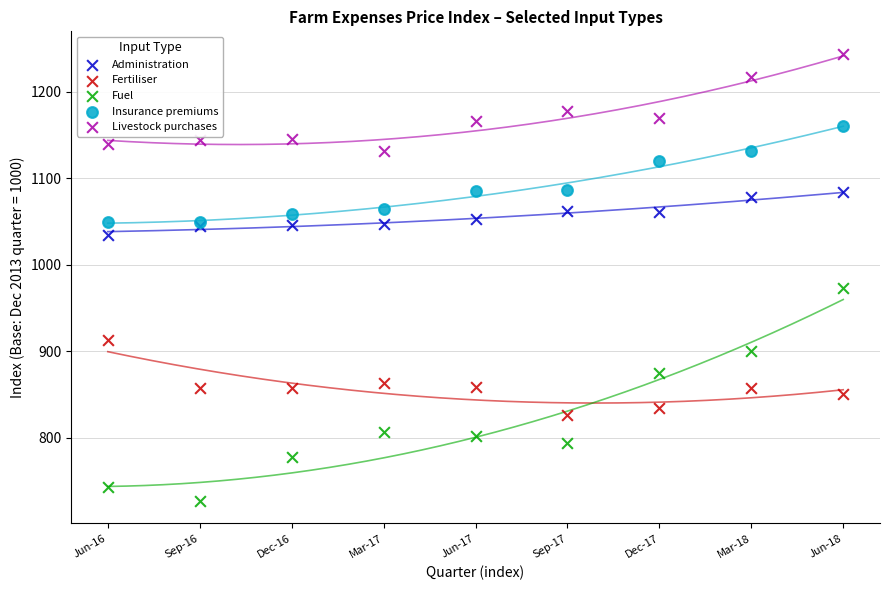

Which series reaches the minimum Y coordinate?

Fuel